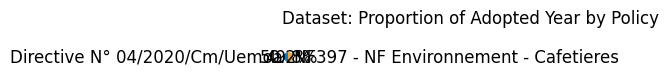

Is it true that Directive N° 04/2020/Cm/Uemoa is 62% of the pie?

False